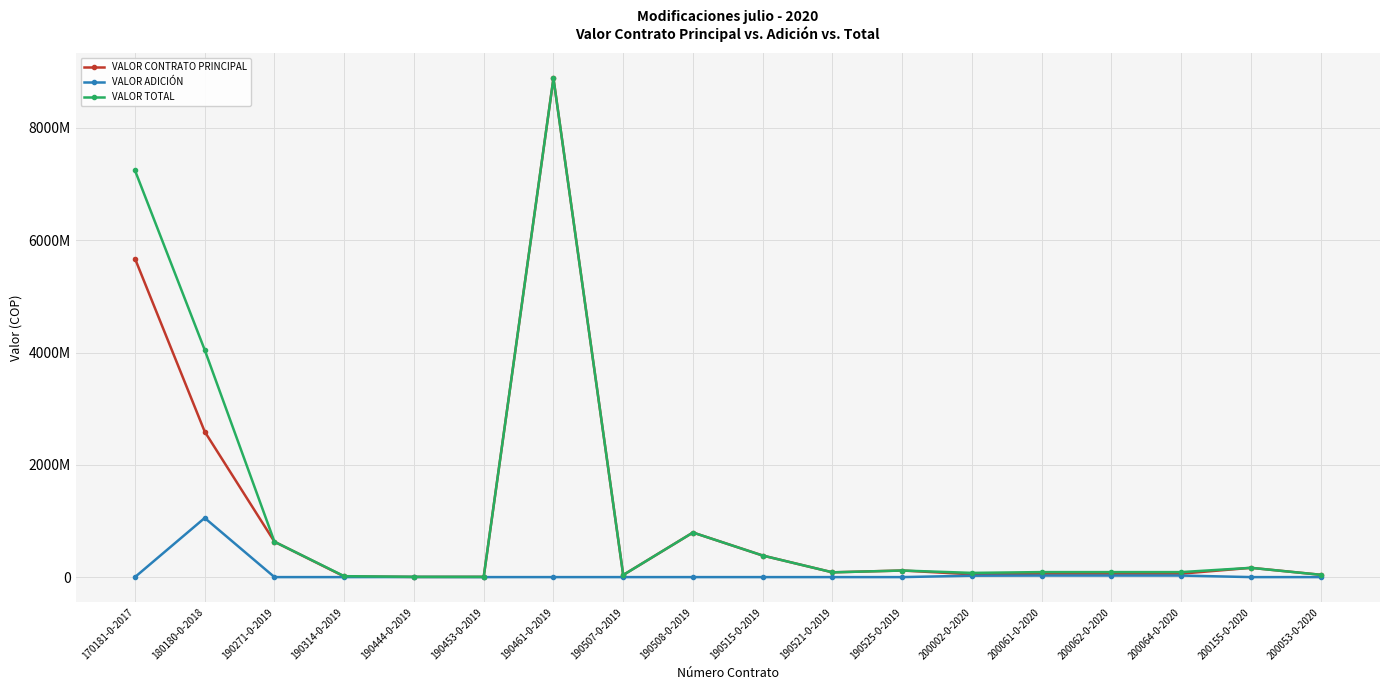

What are all the series names shown in the legend?

VALOR CONTRATO PRINCIPAL, VALOR ADICIÓN, VALOR TOTAL